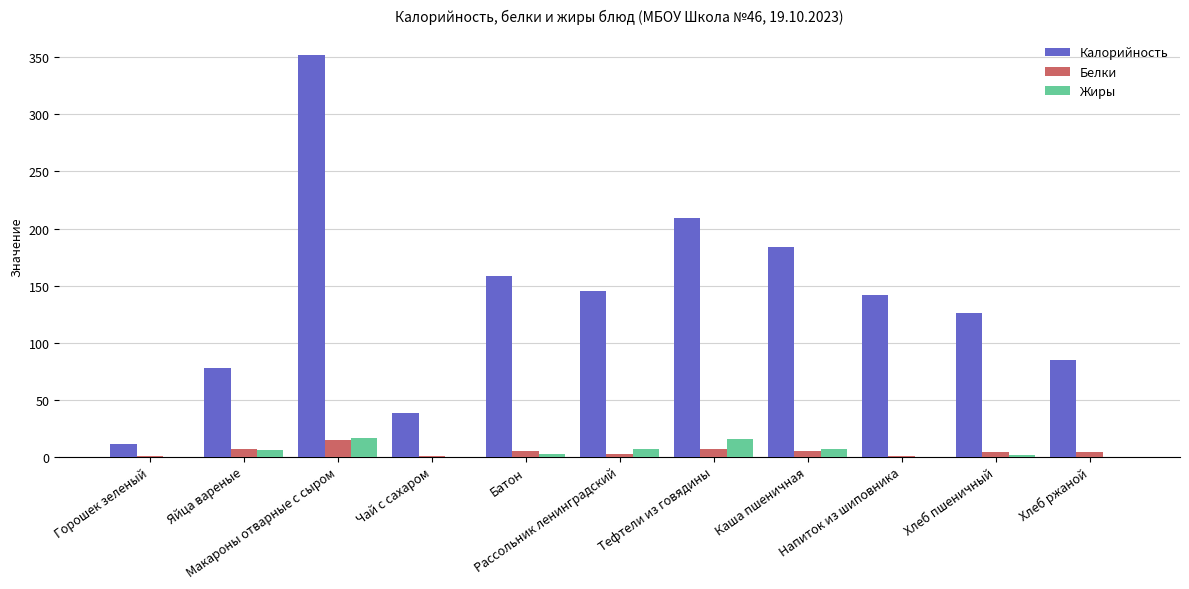

What is the sum of all Калорийность values?

1528.0